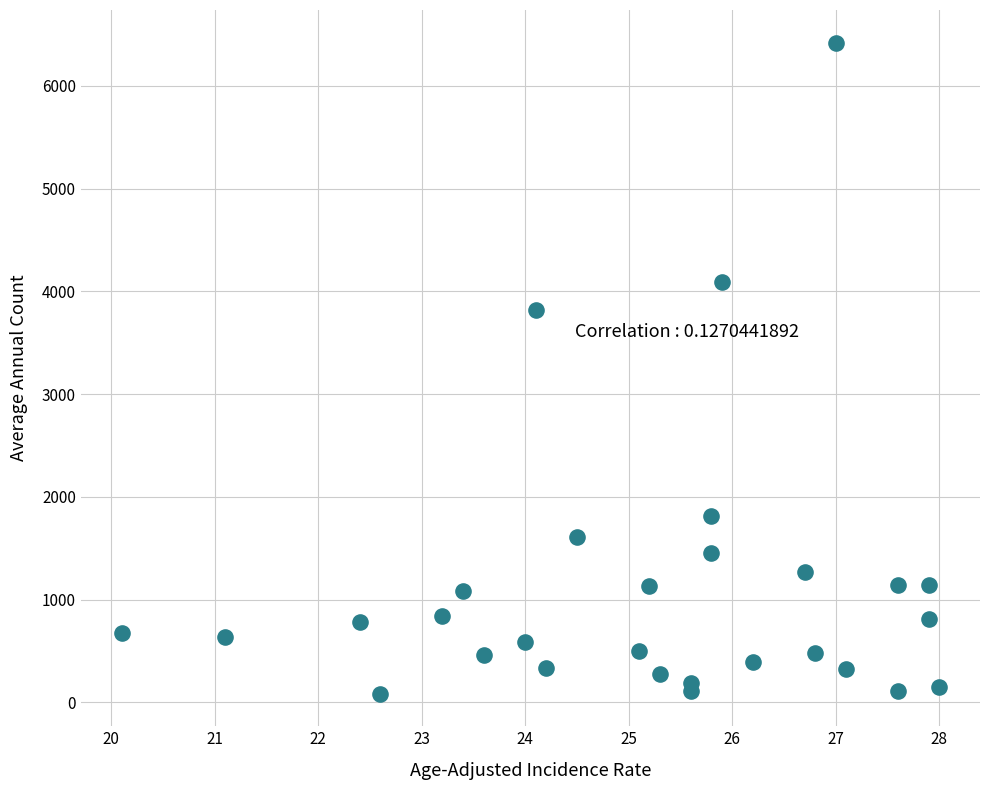

What Y value in the scatter plot is closest to 3252?

3823